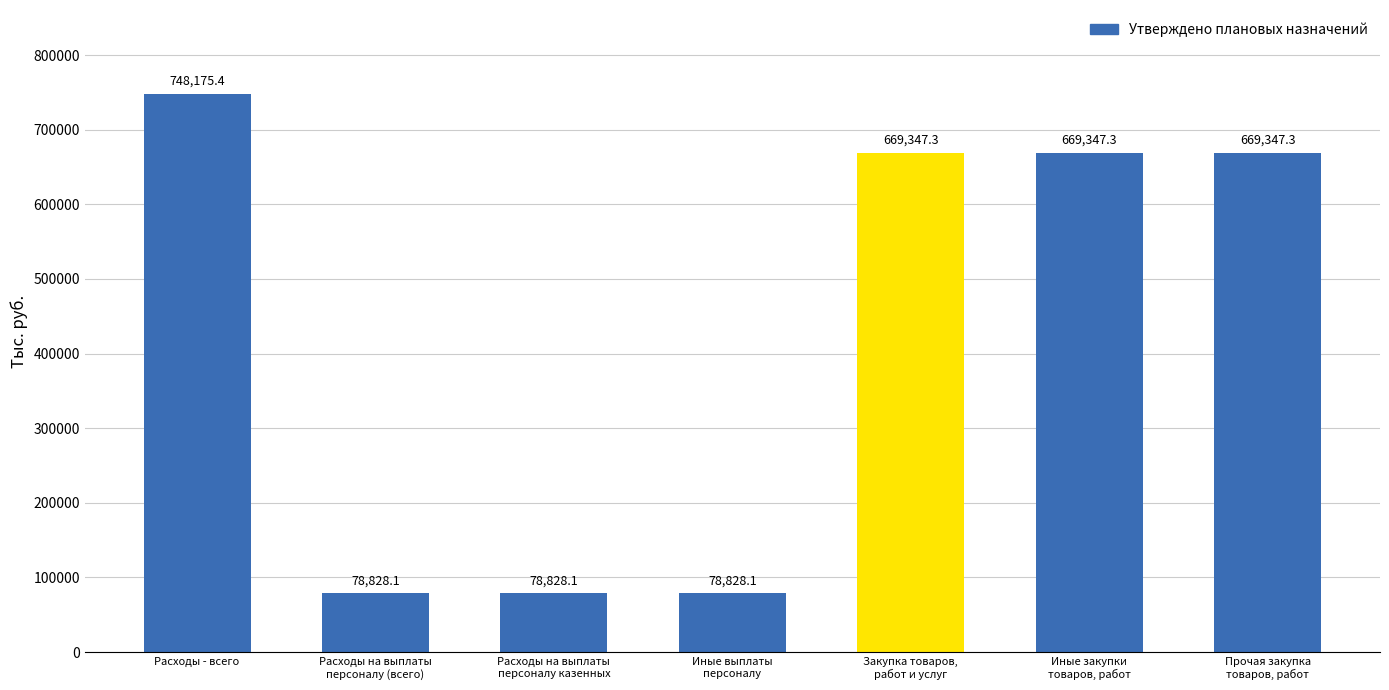

What is the label of the 1st bar from the right?

Прочая закупка
товаров, работ